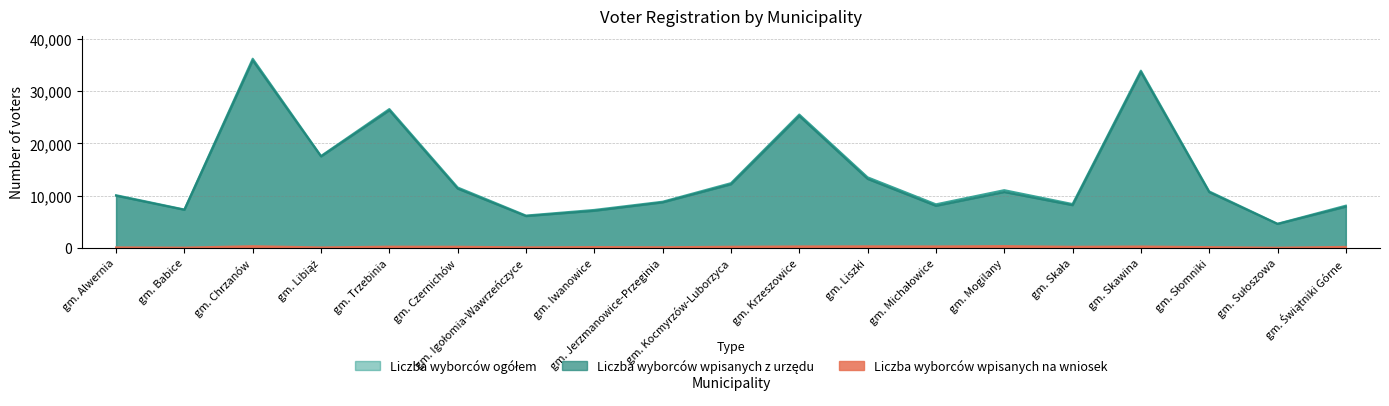

How many data points in Liczba wyborców wpisanych z urzędu are less than 10673?

9